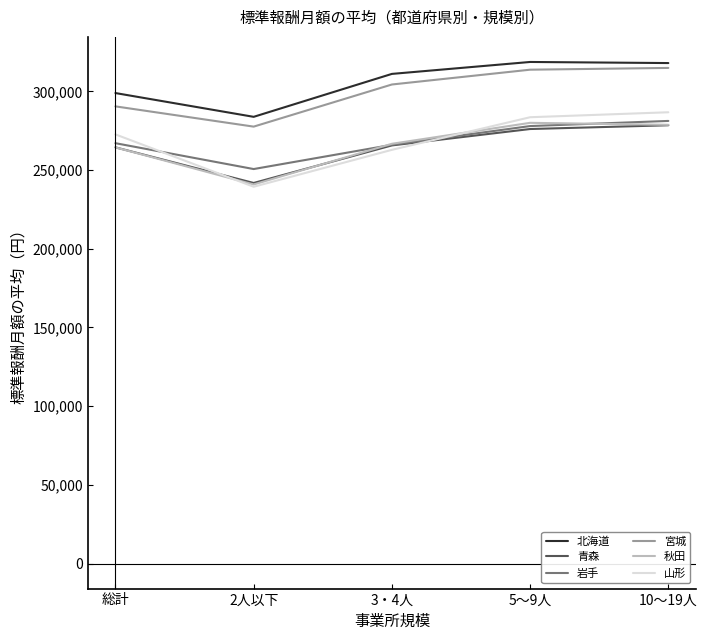

Is the value of 青森 at 5～9人 greater than the value of 秋田 at 2人以下?

Yes